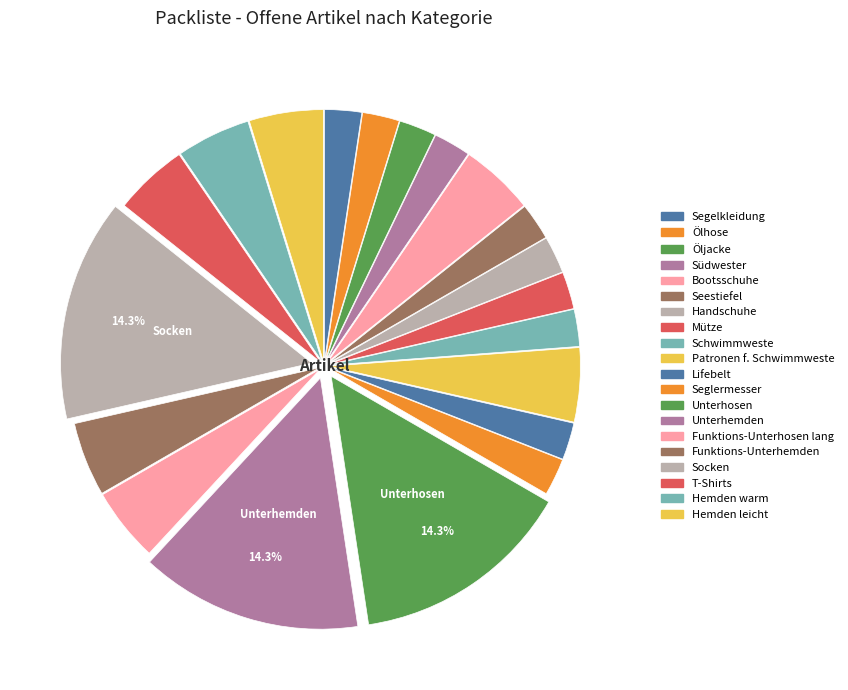

How many slices are in this pie chart?

20